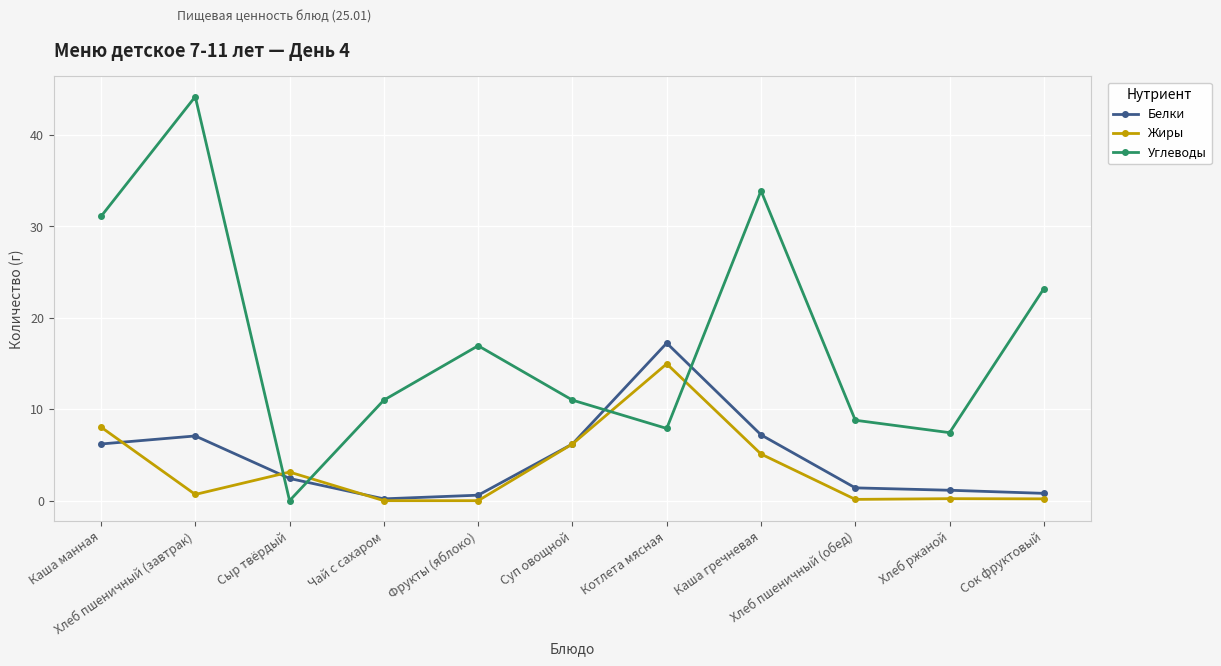

True or false: Углеводы has a value of 31.1 at Каша манная.

True